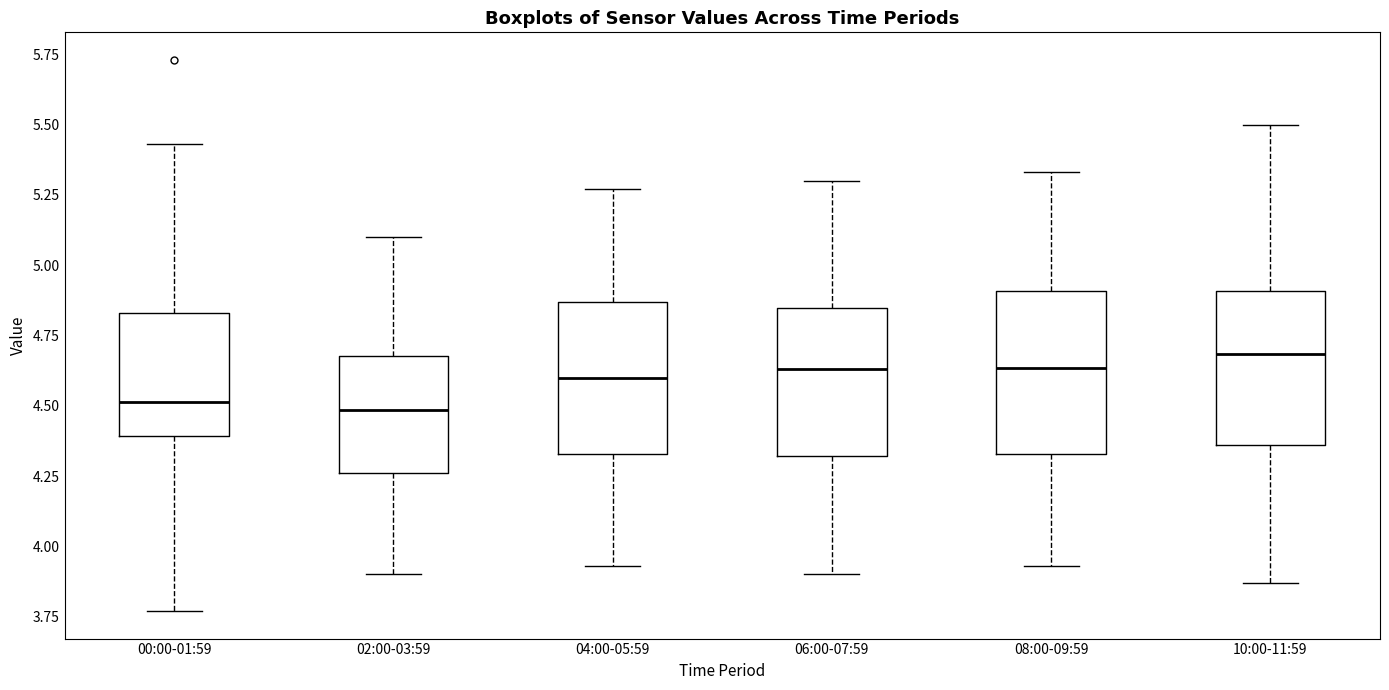

Reading left to right, read every box against the y-axis: the position of its median line, the range the box covers, and the ends of its whiskers. The values are not printed on the chart, so give them approximately, as read against the axis.

00:00-01:59: median 4.50, box 4.40 to 4.85, whiskers 3.75 to 5.45
02:00-03:59: median 4.50, box 4.25 to 4.70, whiskers 3.90 to 5.10
04:00-05:59: median 4.60, box 4.35 to 4.85, whiskers 3.95 to 5.25
06:00-07:59: median 4.65, box 4.30 to 4.85, whiskers 3.90 to 5.30
08:00-09:59: median 4.65, box 4.35 to 4.90, whiskers 3.95 to 5.35
10:00-11:59: median 4.70, box 4.35 to 4.90, whiskers 3.85 to 5.50